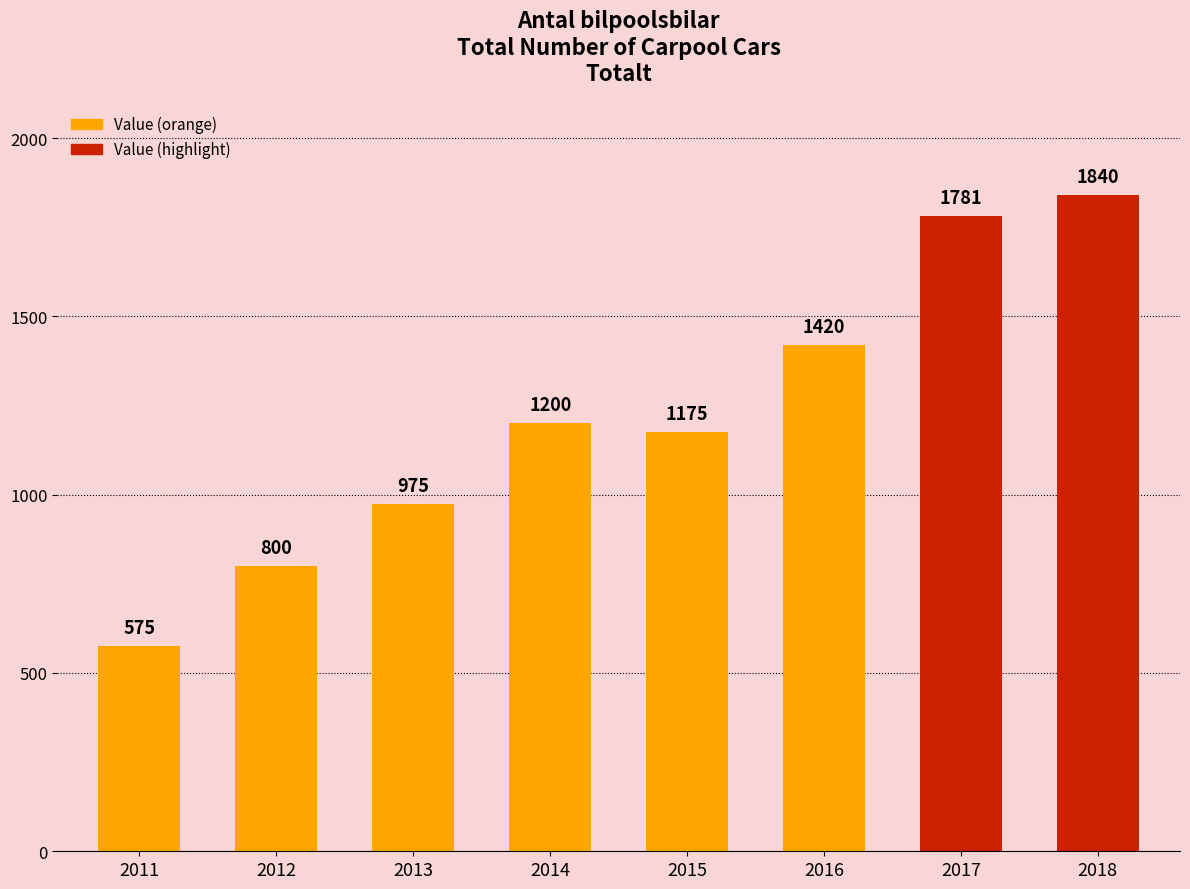

Reading left to right, what are all the values shown in this chart?

575	800	975	1200	1175	1420	1781	1840